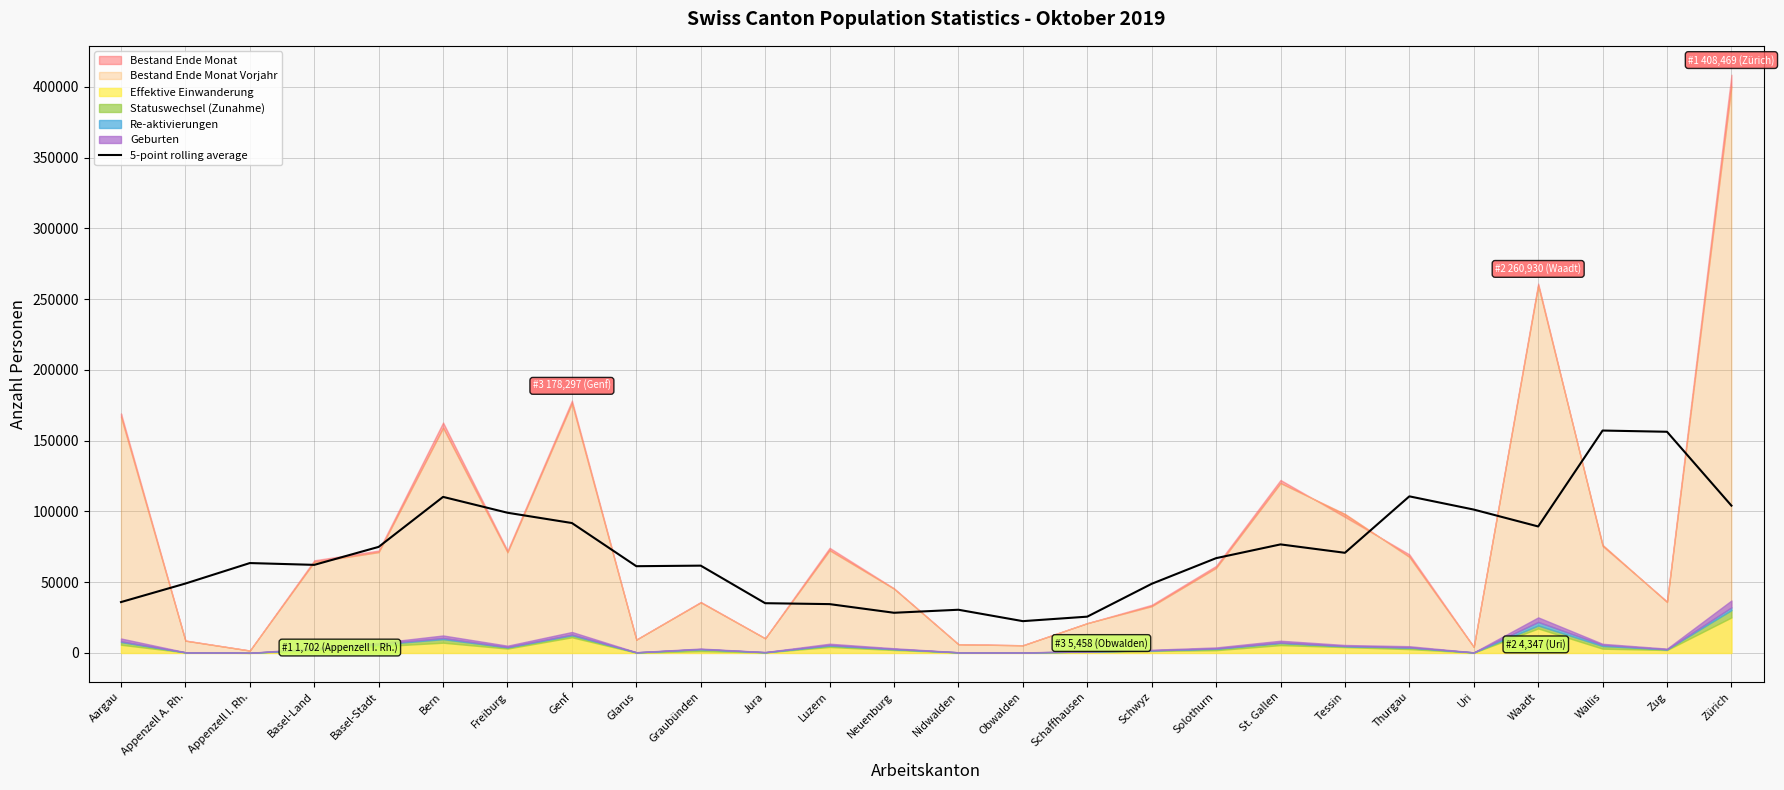

How many data points are less than 66969?

13